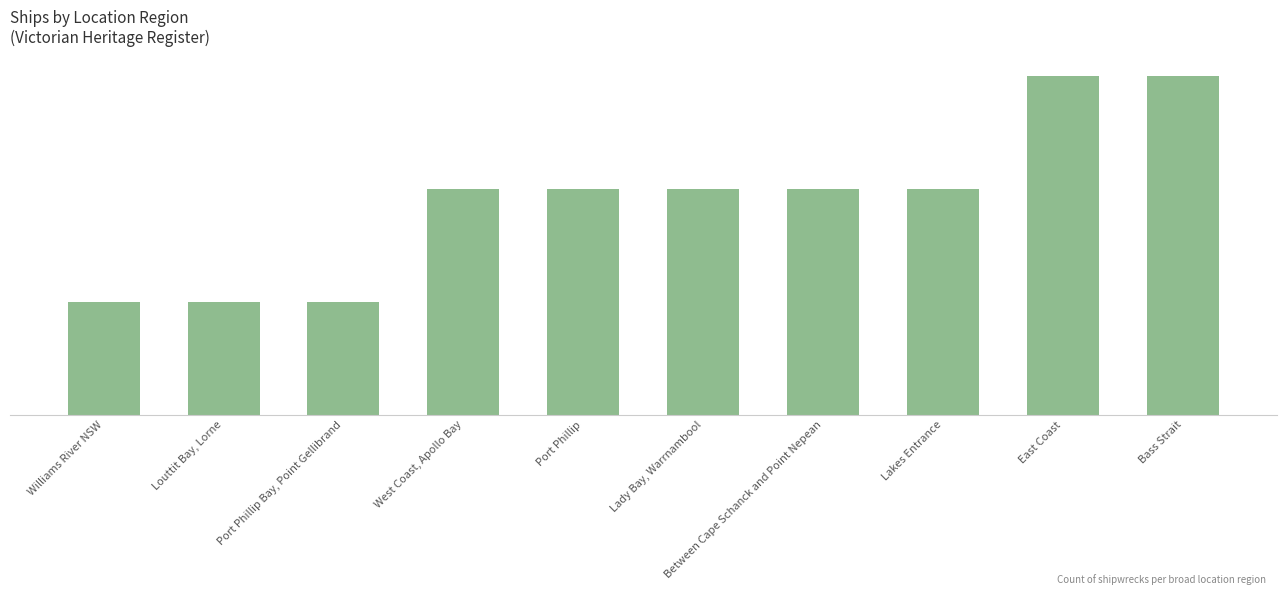

True or false: the data shows 2 at Lakes Entrance.

True